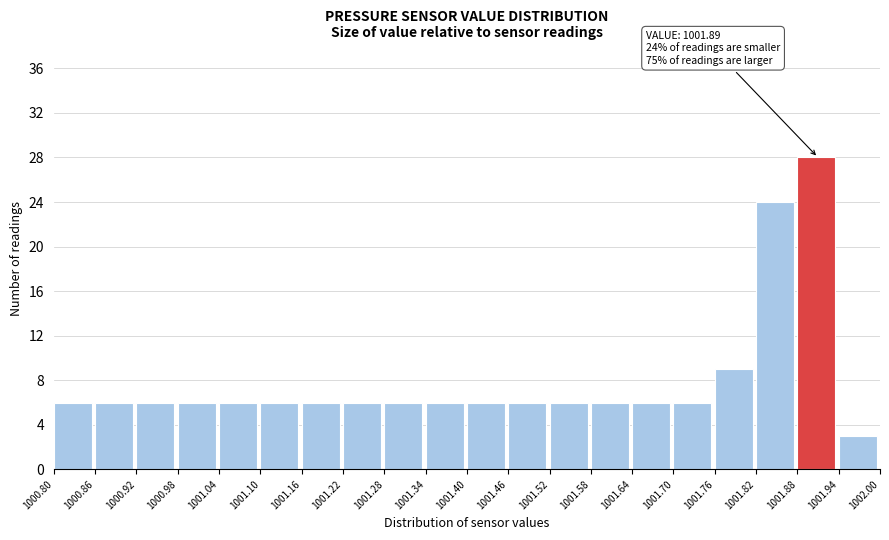

Which range on the x-axis has the tallest bar?

1001.88 to 1001.94